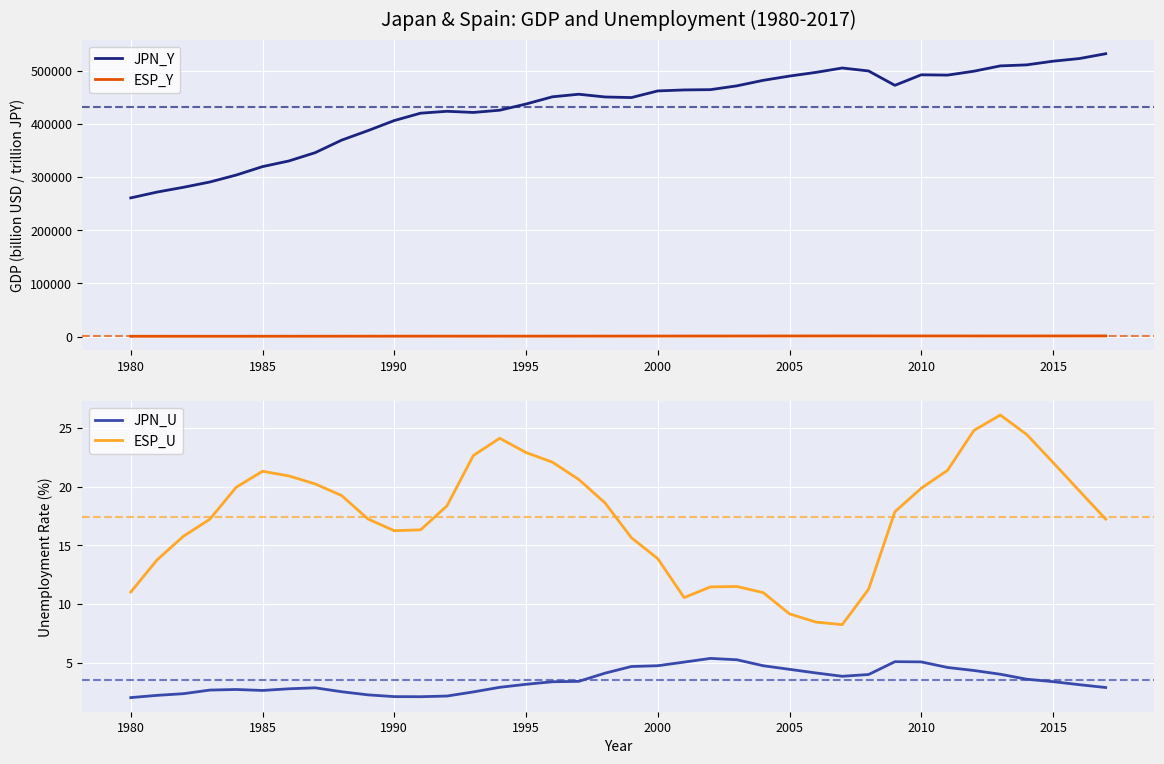

True or false: JPN_Y and ESP_Y cross at least once.

False